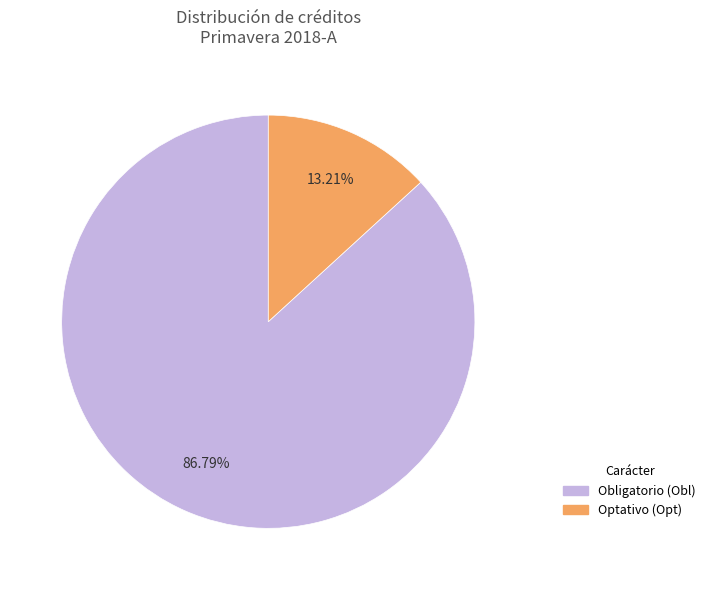

Does any single category account for the majority?

Yes